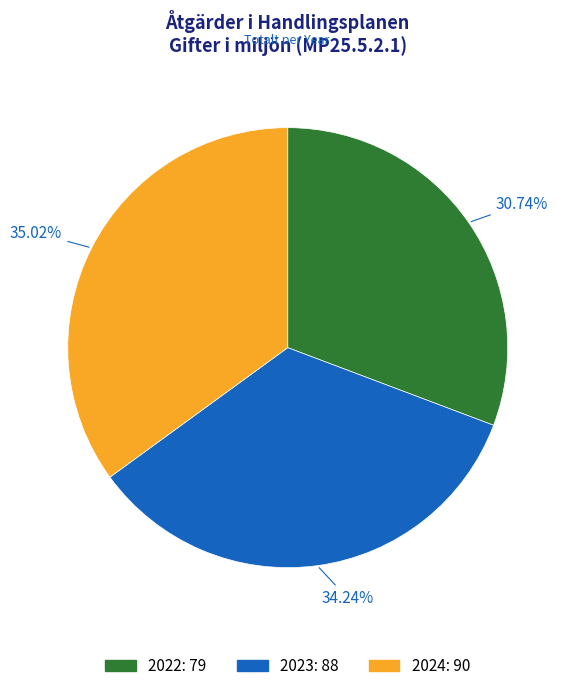

What is the largest slice in the pie chart?

2024